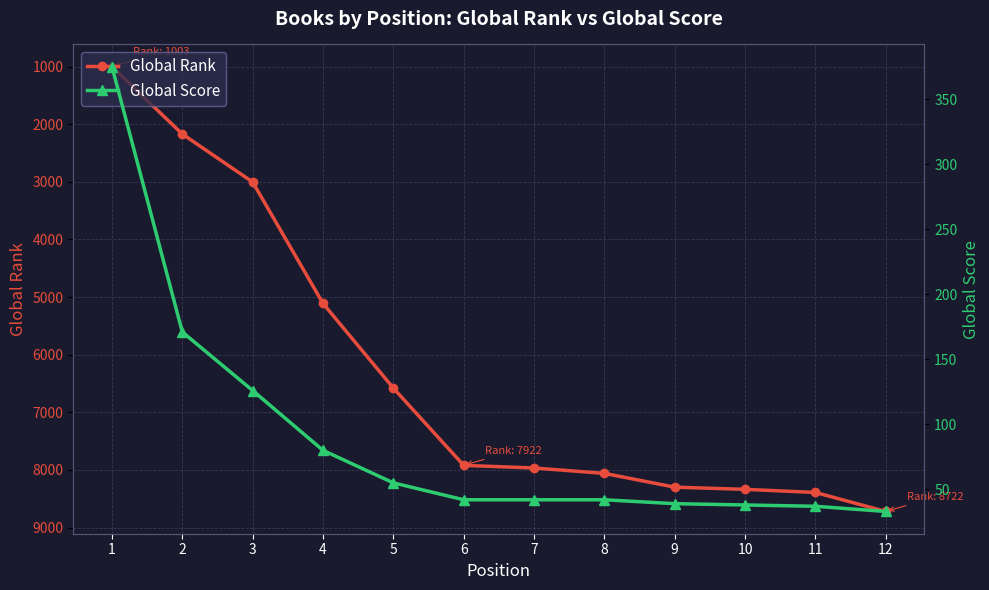

Which category has the highest value in the Global Score series?

1